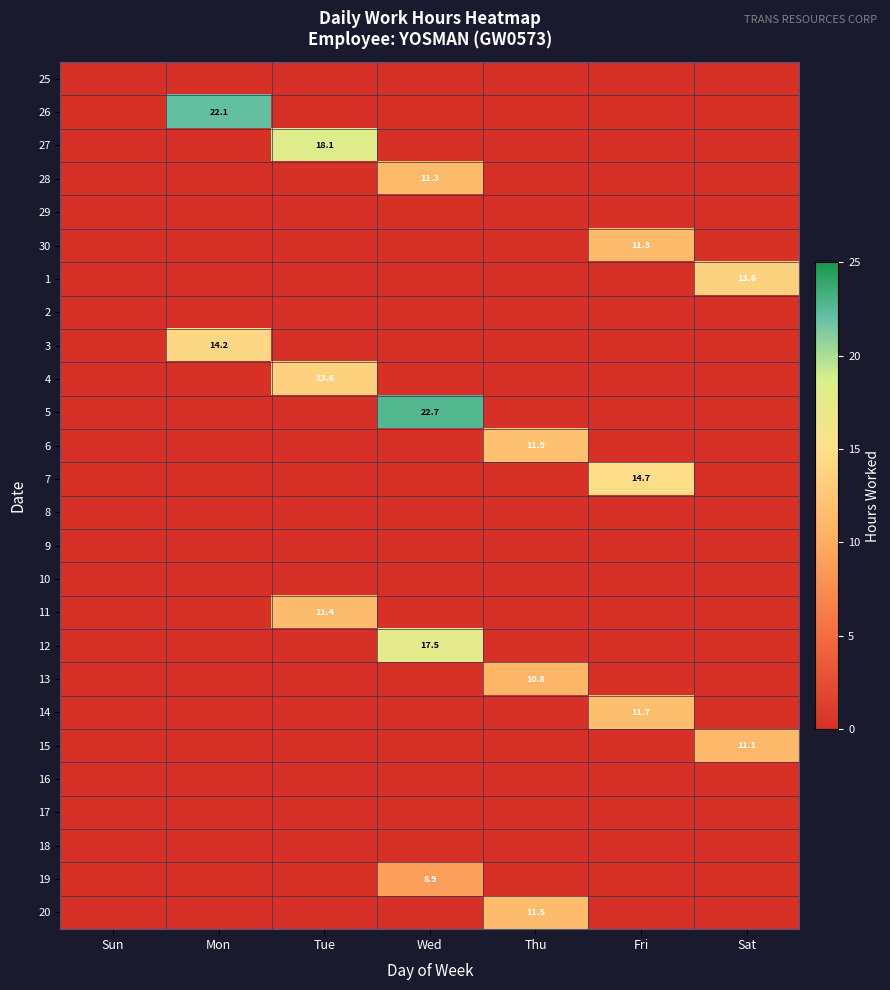

What is the spread (max minus min) of values at Wed?

22.7